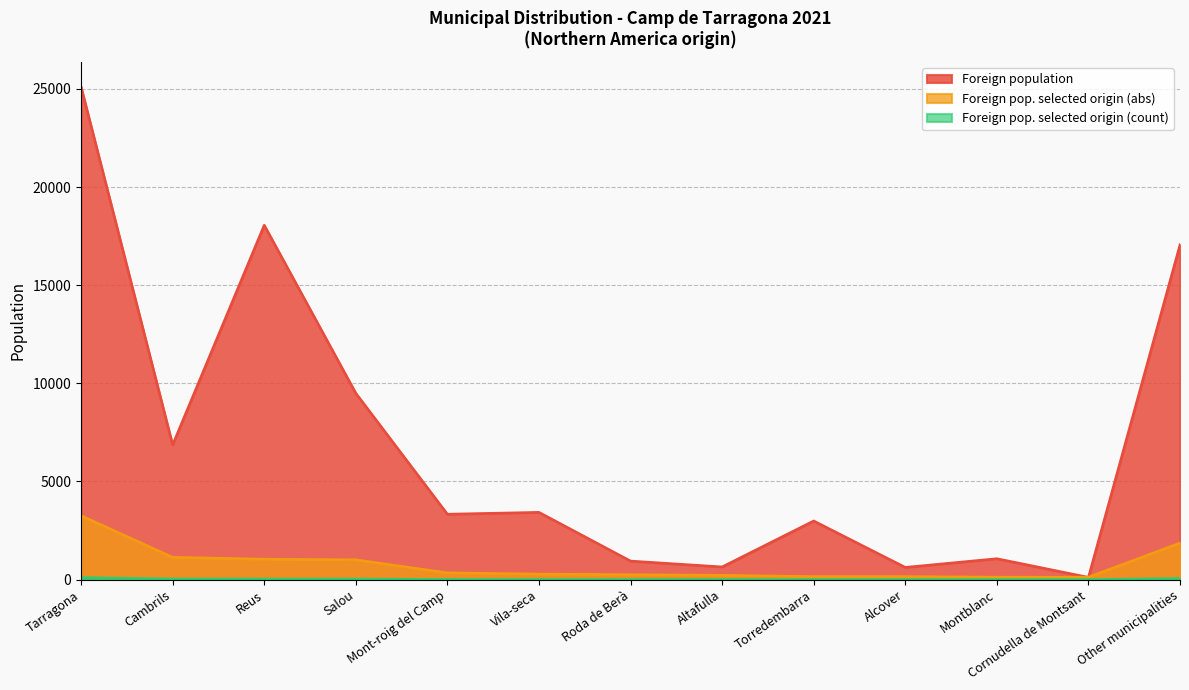

What is the difference between the second highest and second lowest values in the Foreign pop. selected origin (count) series?

55